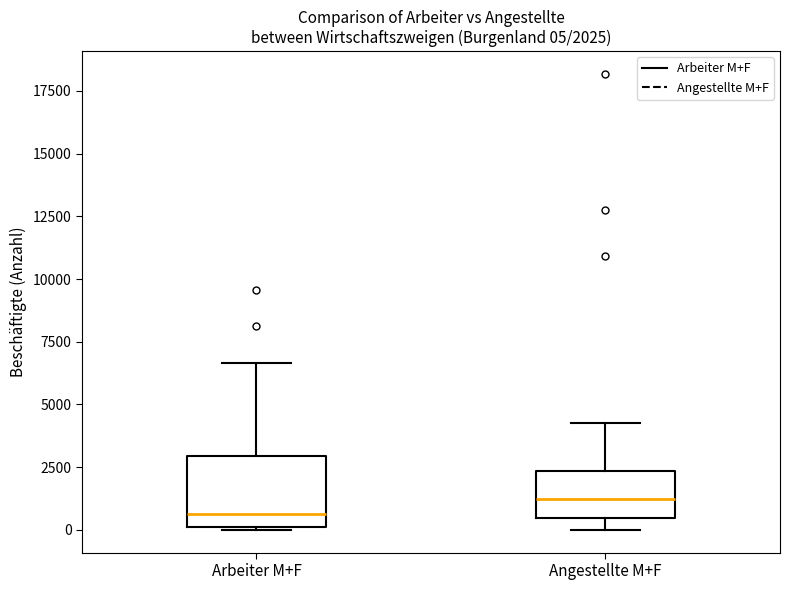

Which box's median line is the highest?

Angestellte M+F